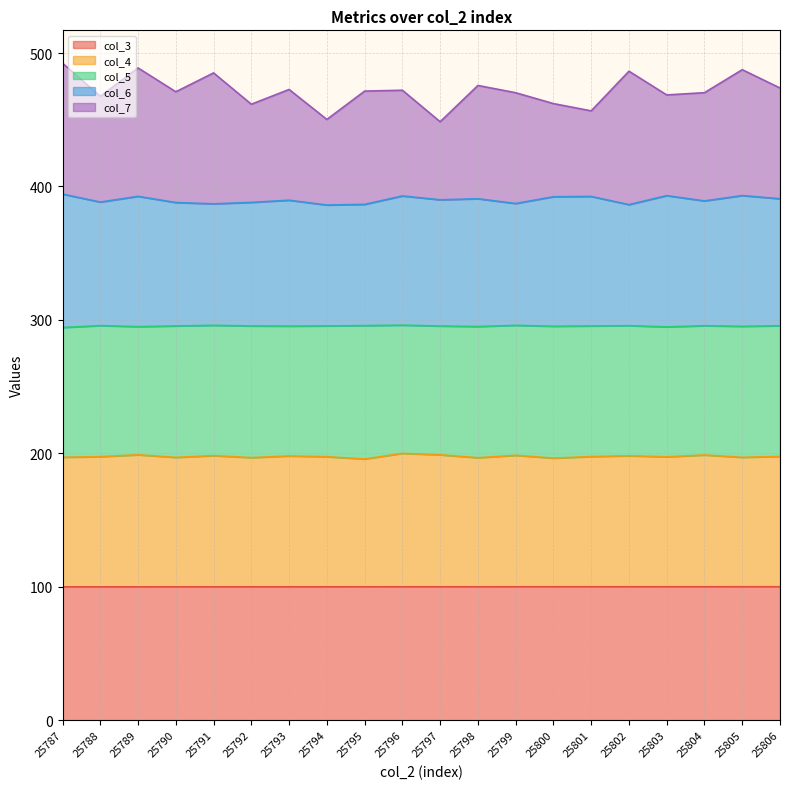

What is the value of the col_6 point at the 9th from the left?

386.6